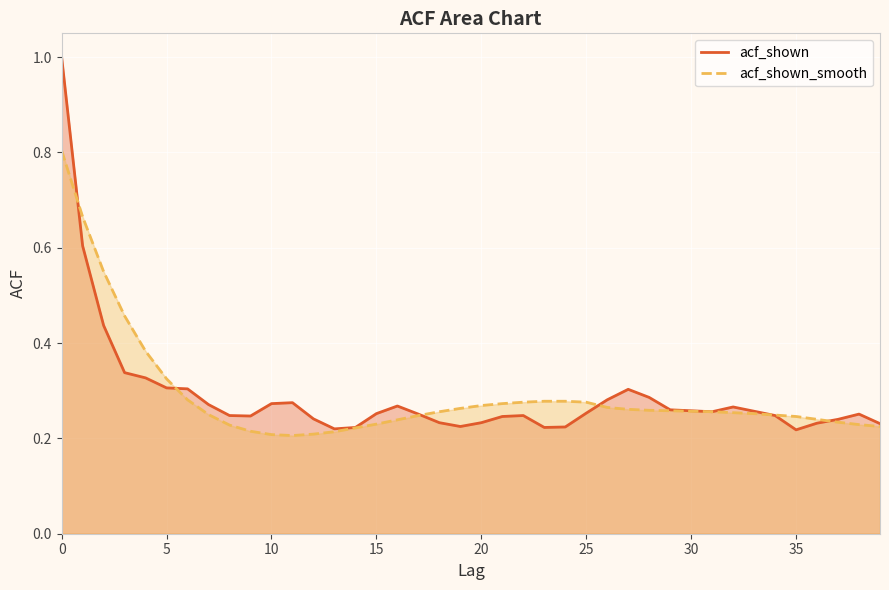

What value does the acf_shown series have at 14?

0.2